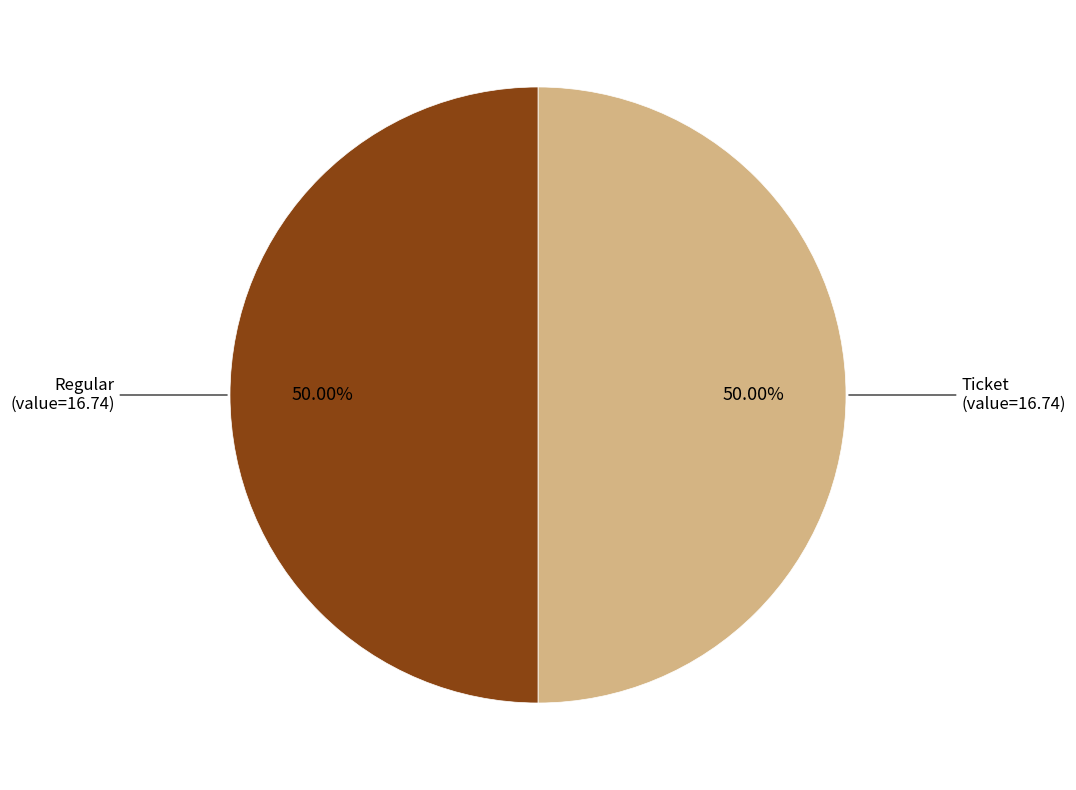

Is the sum of Ticket and Regular greater than half?

Yes